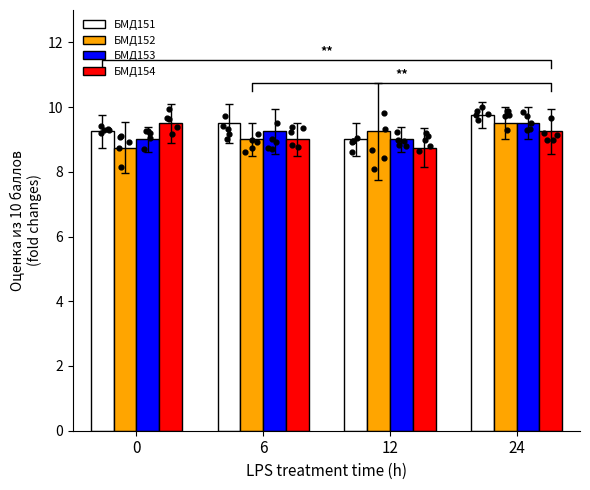

At how many categories does at least one series exceed 9?

4